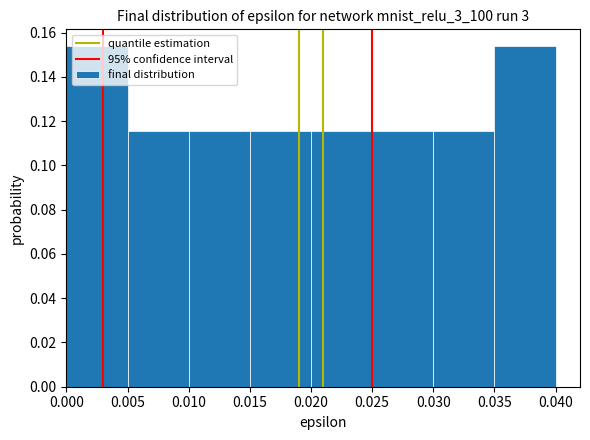

What is the height of the bar covering 0.025 to 0.030 on the x-axis? The values are not printed on the chart, so give them approximately, as read against the axis.

0.116